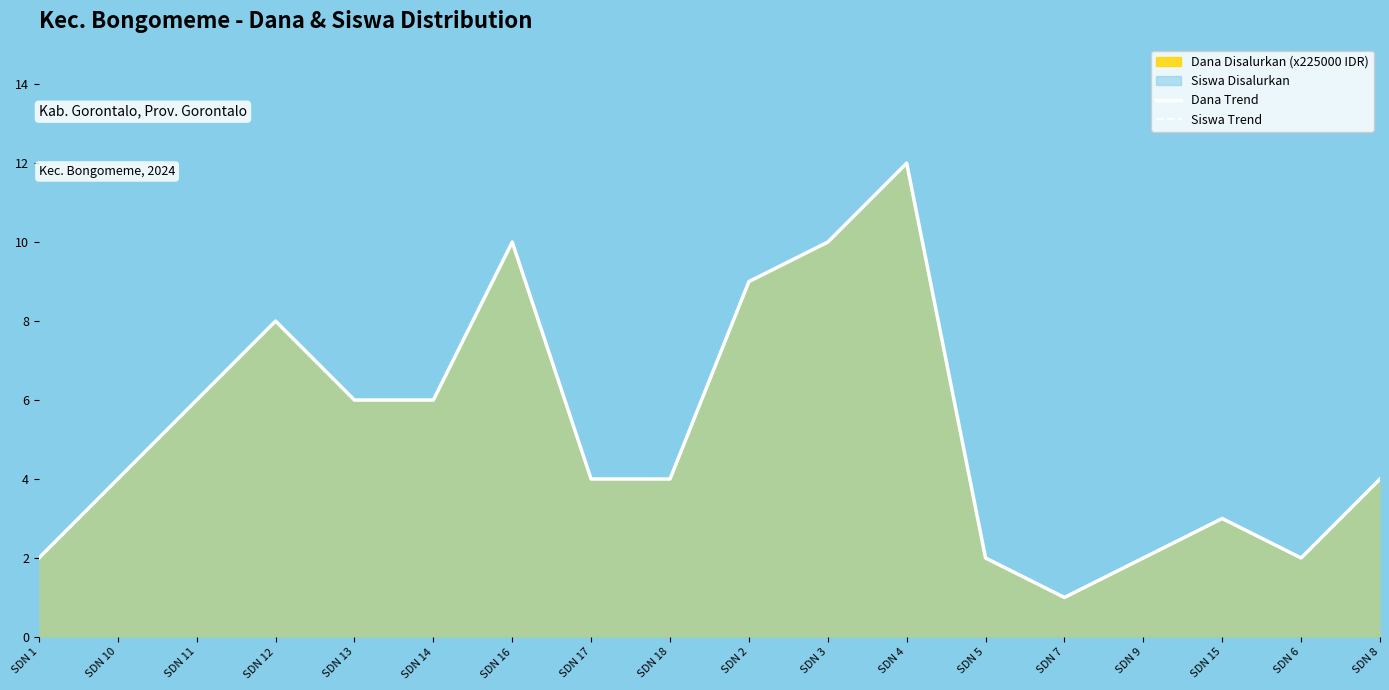

True or false: Dana Trend and Siswa Trend cross at least once.

False